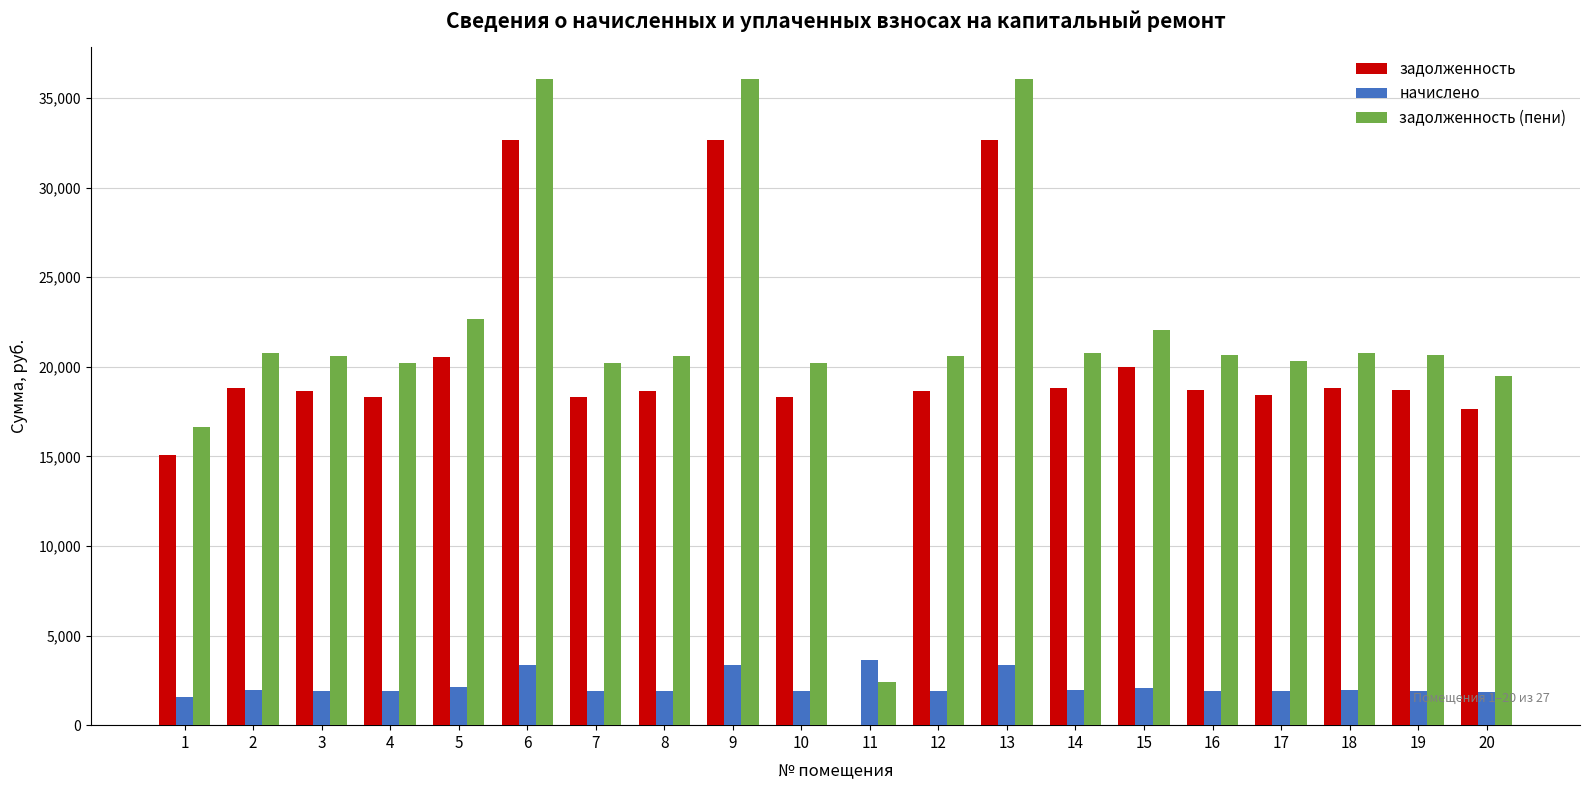

What are all the series names shown in the legend?

задолженность, начислено, задолженность (пени)